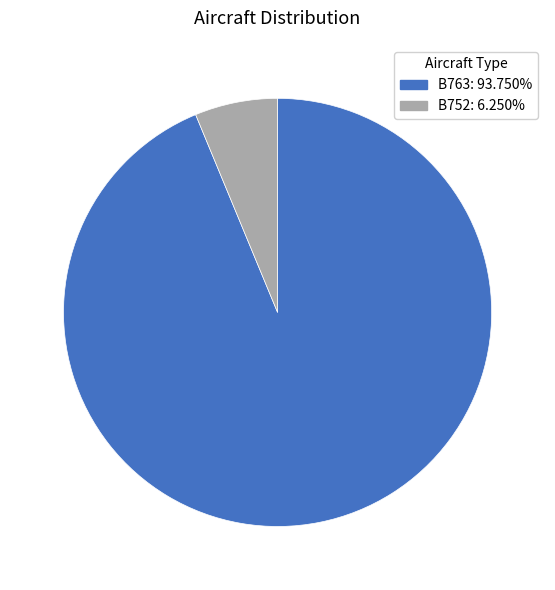

Does any single category account for the majority?

Yes